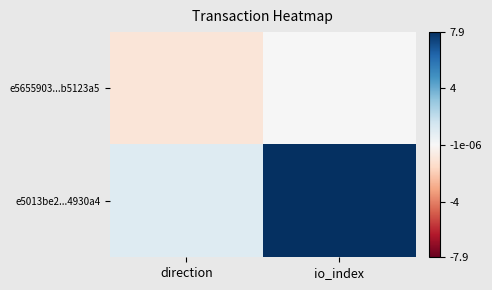

Which series has the widest spread of values?

e5013be2...4930a4